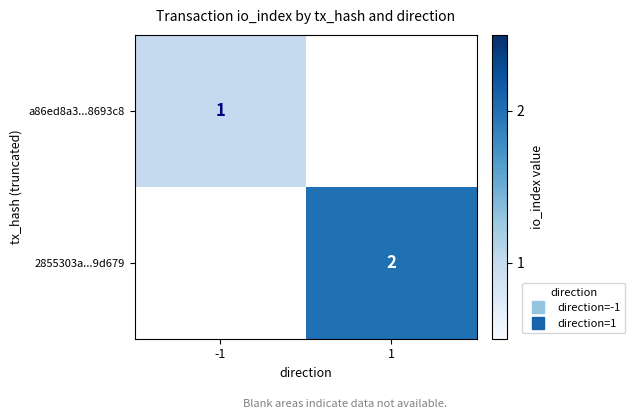

At which label does a86ed8a3...8693c8 reach its minimum?

-1